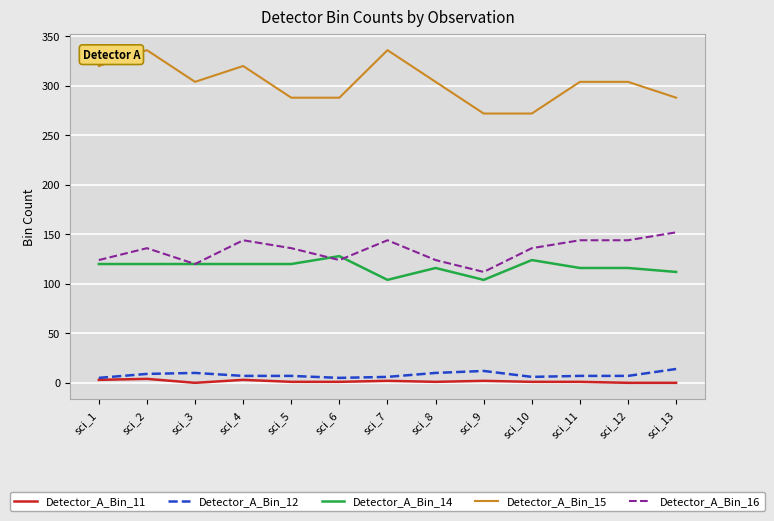

How many Detector_A_Bin_14 values are between 116 and 120?

8